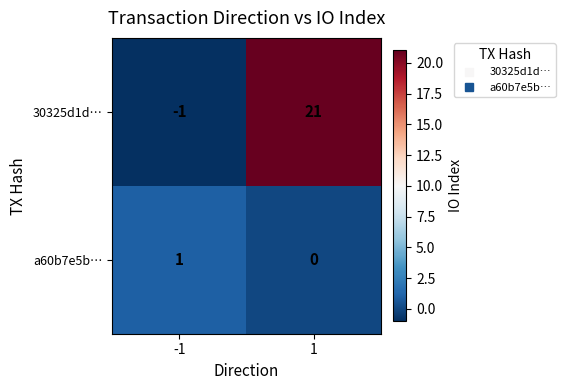

The value of 30325d1d… at 1 is 9. True or false?

False